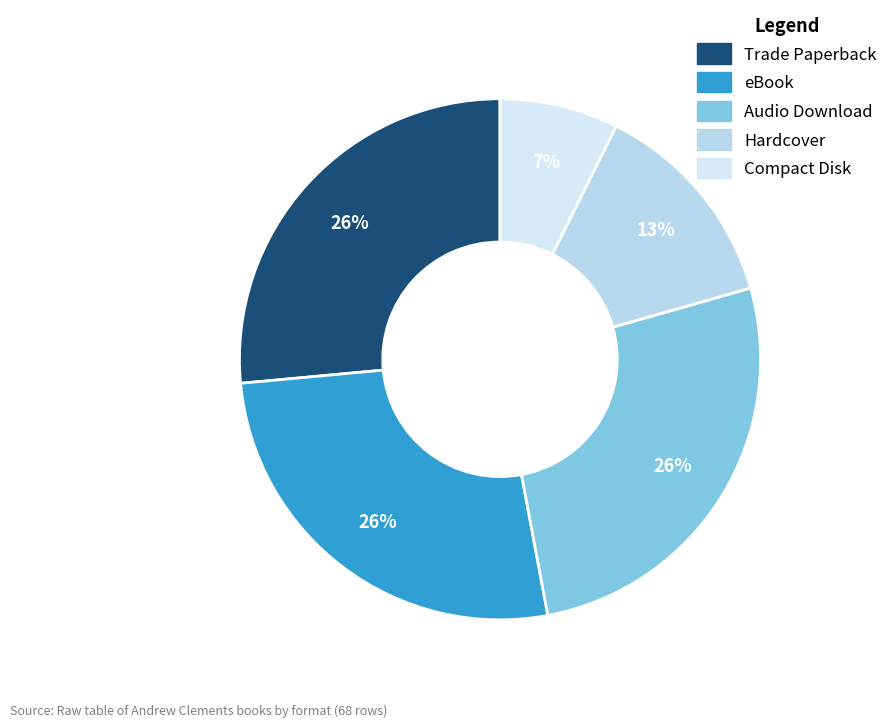

Count the number of slices in the pie.

5